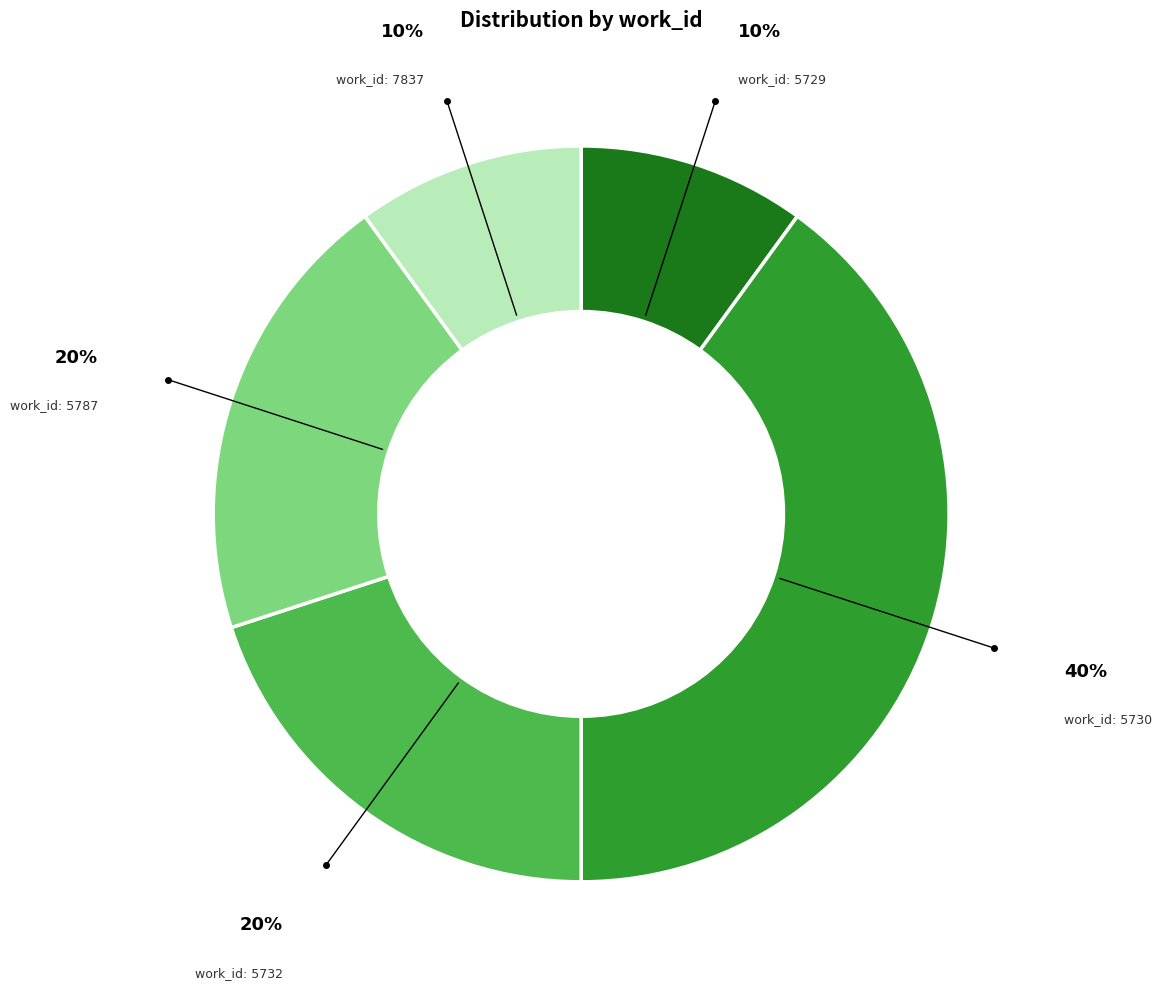

Is there any slice that represents more than half of the pie?

No